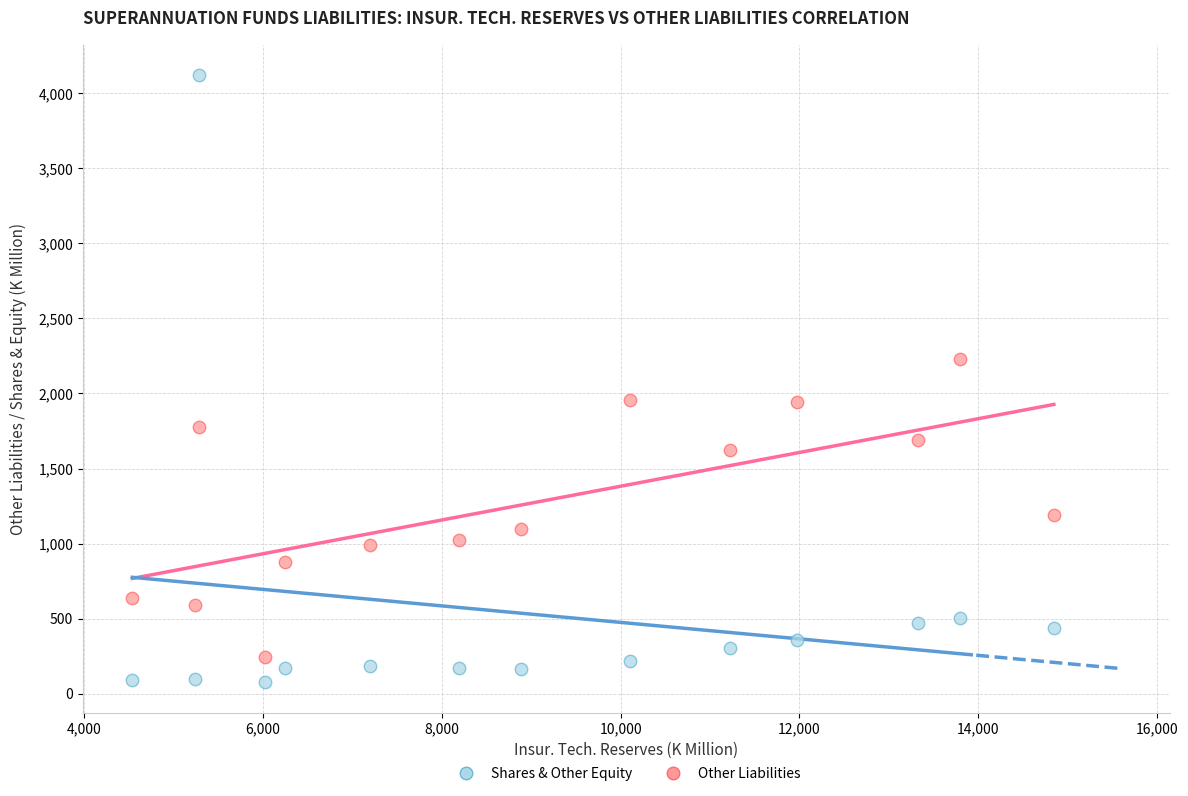

What are all the series names shown in the legend?

Shares & Other Equity, Other Liabilities